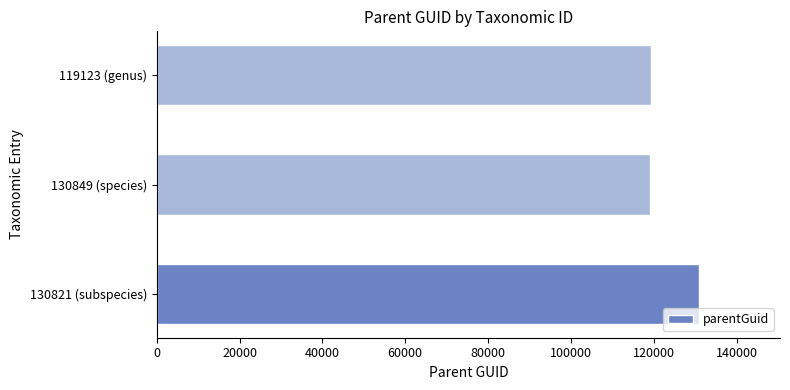

Is it true that the value at 130821 (subspecies) is 130849?

True